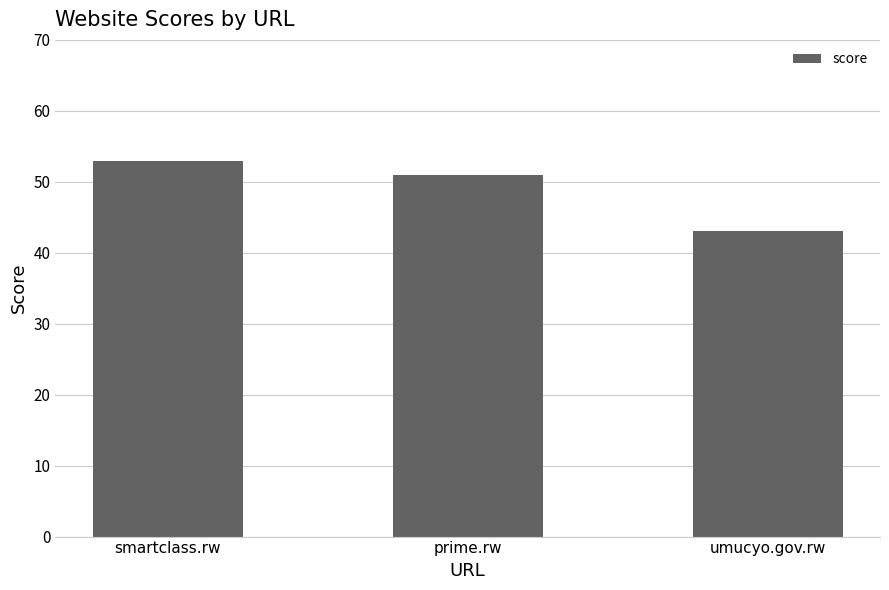

What is the difference between the values at smartclass.rw and umucyo.gov.rw?

10